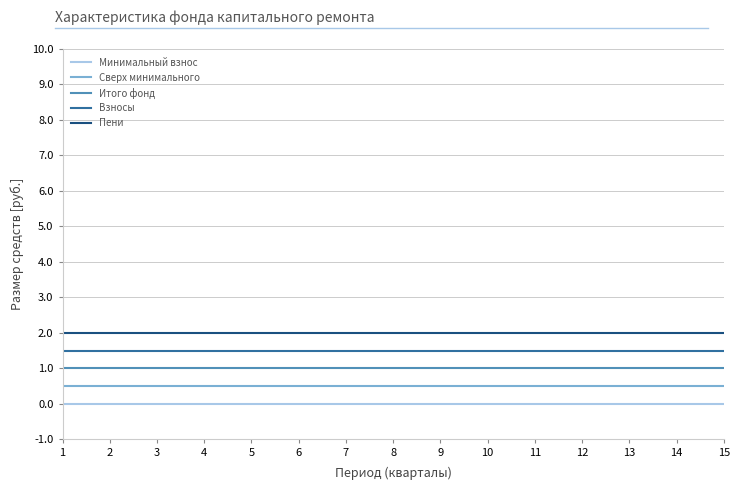

What is the maximum value for Взносы?

1.5